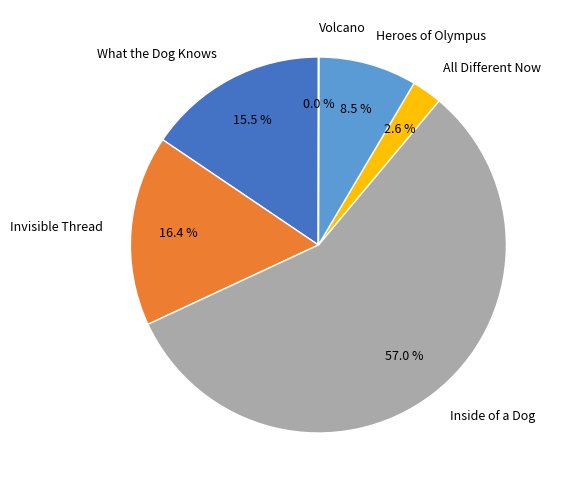

To the nearest percent, what is the difference between the All Different Now and What the Dog Knows slice percentages?

13%